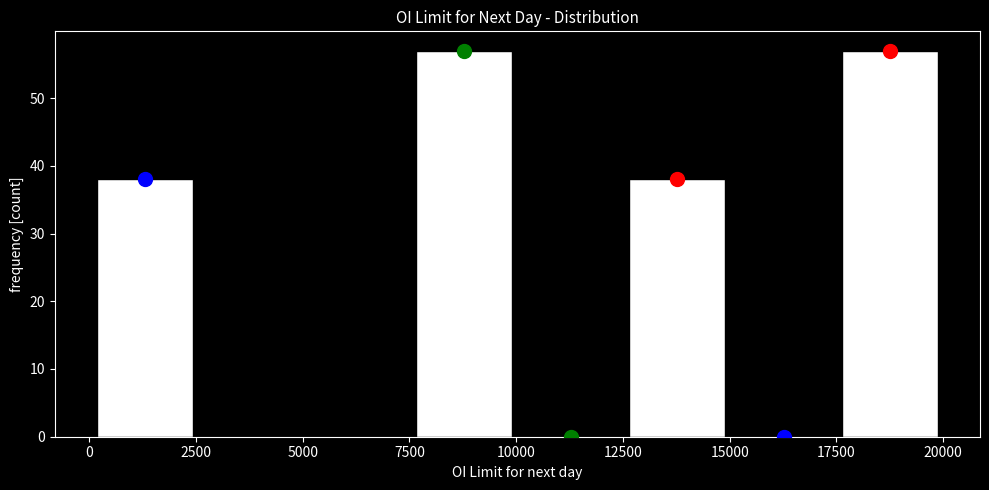

Reading left to right, list every bar in this chart as the range it spans on the x-axis followed by its height. Neither the bar edges nor the heights are printed on the chart, so give them approximately, as read against the axes.

0 to 2500: 38
2500 to 5000: 0
5000 to 7500: 0
7500 to 10000: 57
10000 to 12500: 0
12500 to 15000: 38
15000 to 17500: 0
17500 to 20000: 57